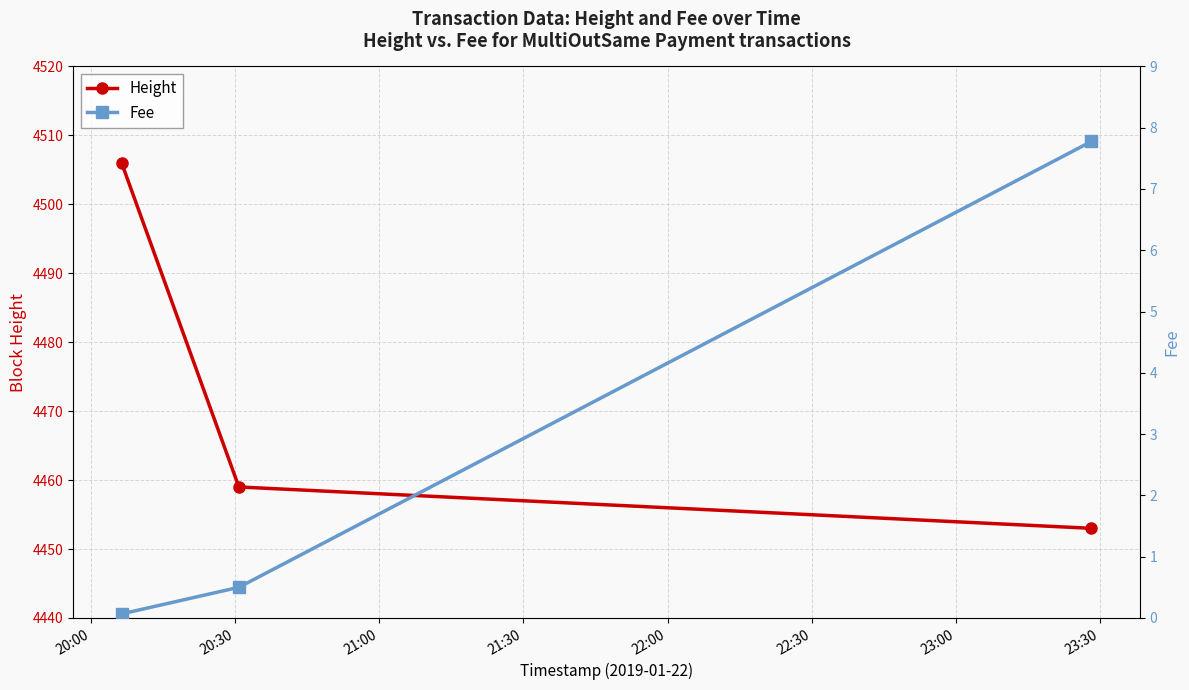

What is the maximum value for Height?

4506